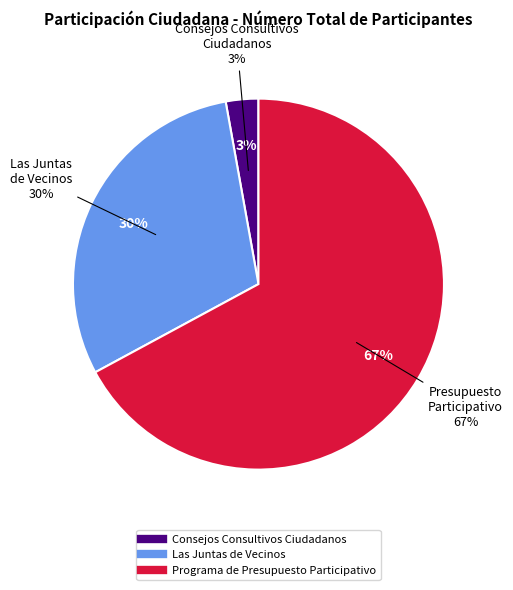

True or false: Las Juntas de Vecinos accounts for 30% of the total.

True